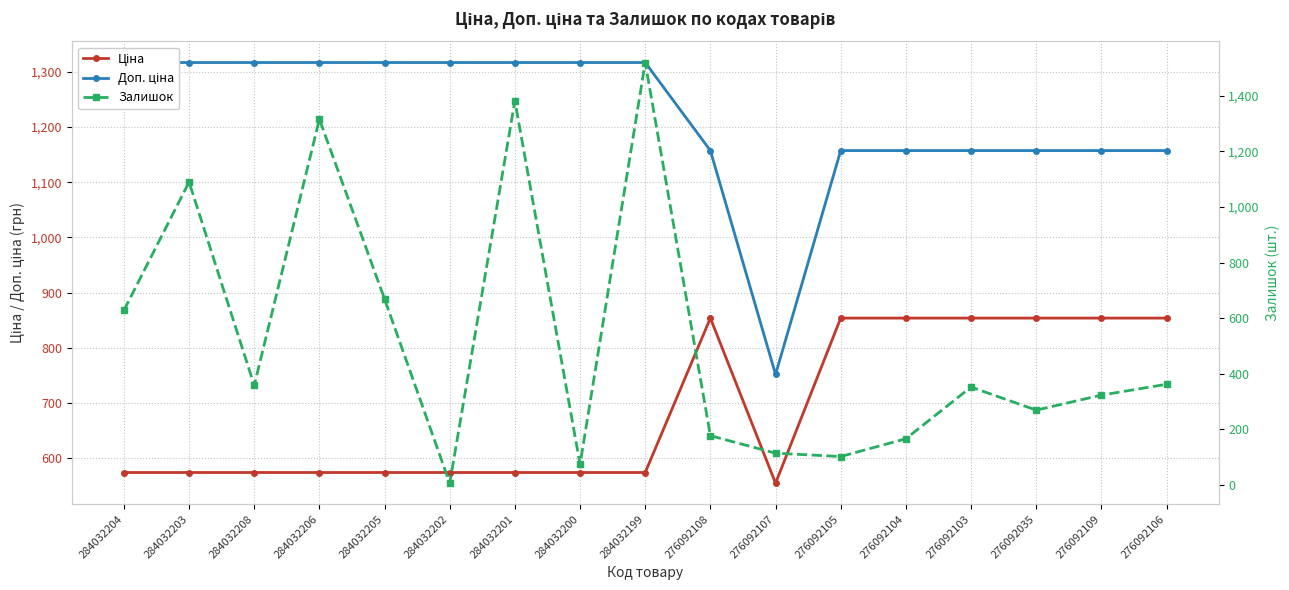

Is the value of Залишок at 276092108 greater than the value of Доп. ціна at 276092104?

No